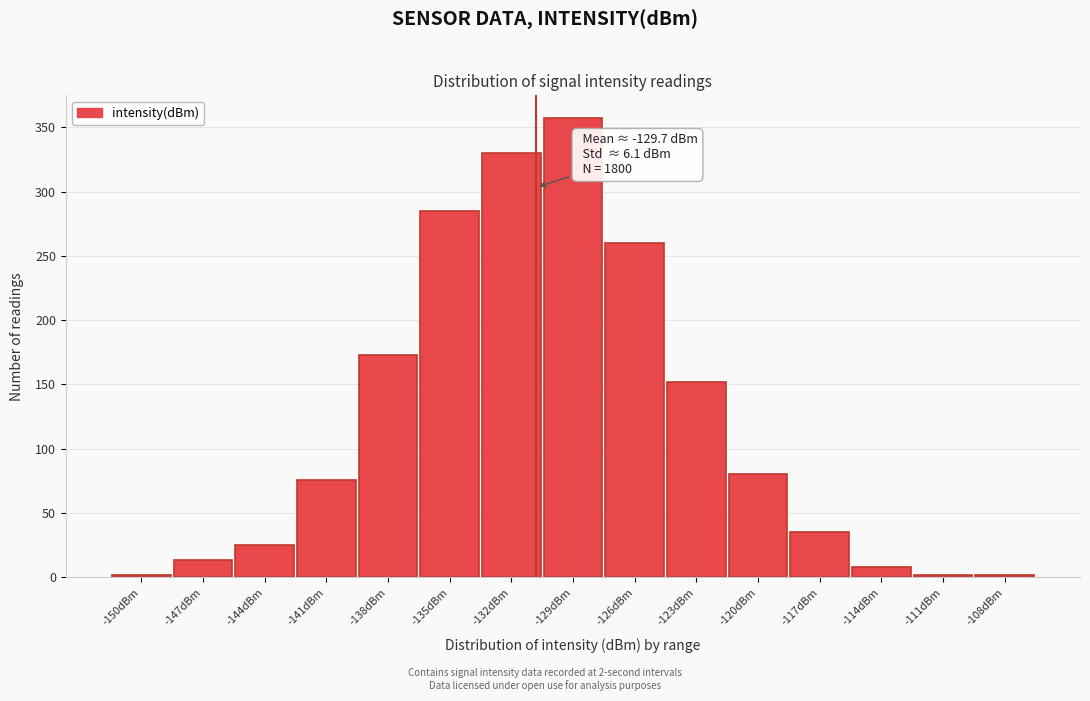

Reading left to right, list all the values displayed in this chart.

-150dBm=2	-147dBm=13	-144dBm=25	-141dBm=76	-138dBm=173	-135dBm=285	-132dBm=330	-129dBm=357	-126dBm=260	-123dBm=152	-120dBm=80	-117dBm=35	-114dBm=8	-111dBm=2	-108dBm=2